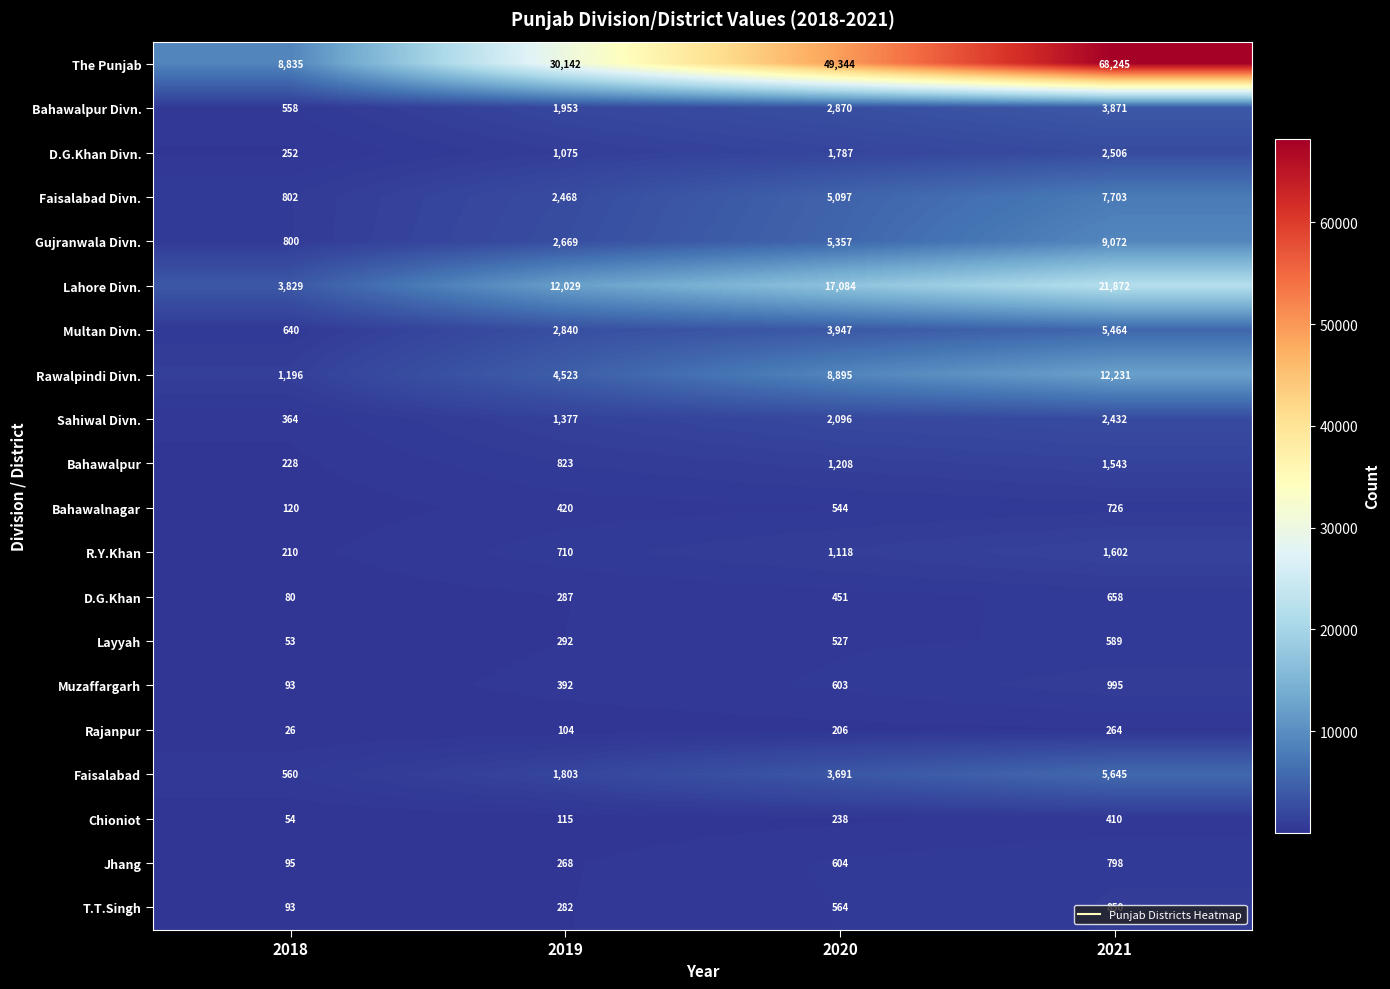

Which category has the highest value across all series?

2021